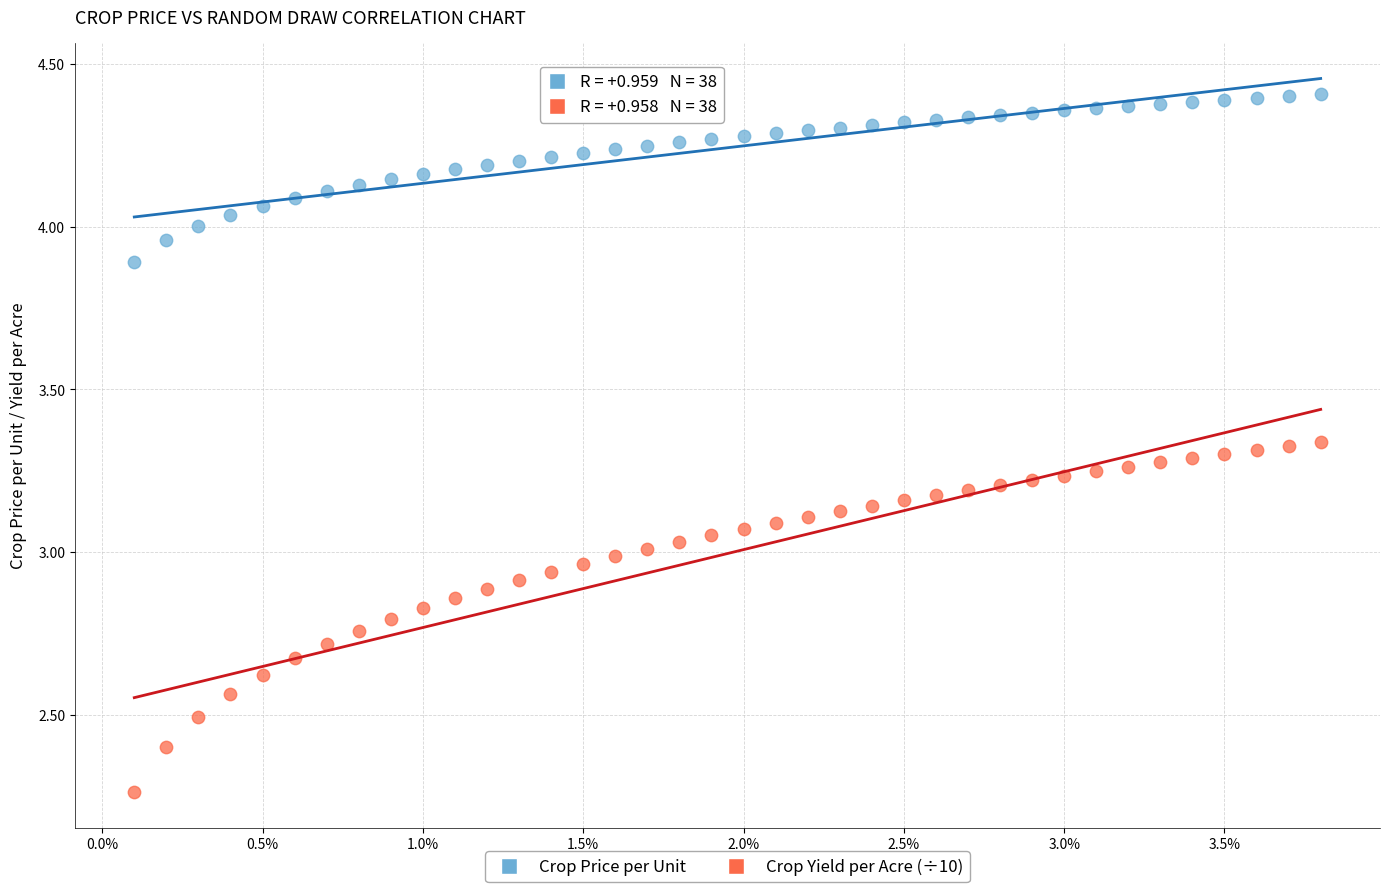

Which series has the widest spread of Y values?

Crop Yield per Acre (÷10)